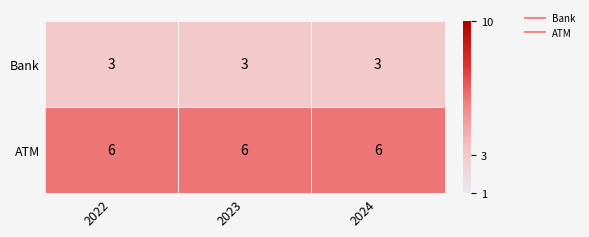

Read the ATM value at 2023.

6